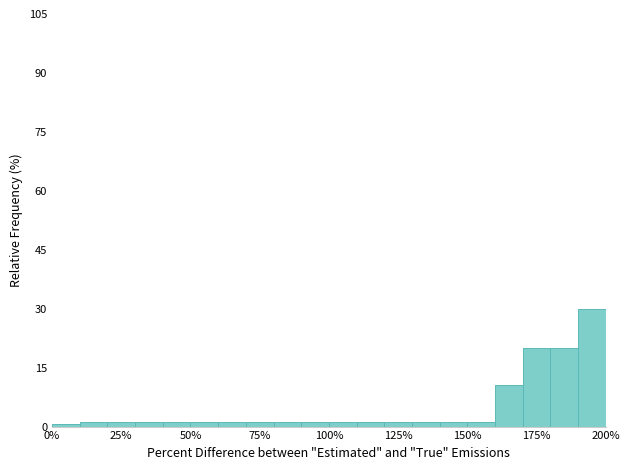

Around what value on the x-axis is the tallest bar? Give the approximate position of its centre, as read against the axis.

195